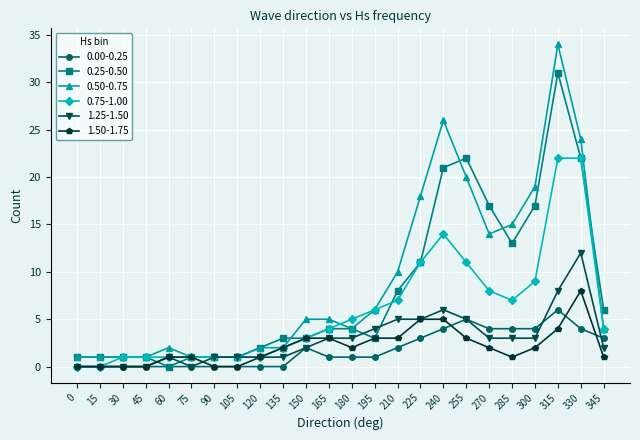

List the series in order of their peak value, highest first.

0.50-0.75, 0.25-0.50, 0.75-1.00, 1.25-1.50, 1.50-1.75, 0.00-0.25